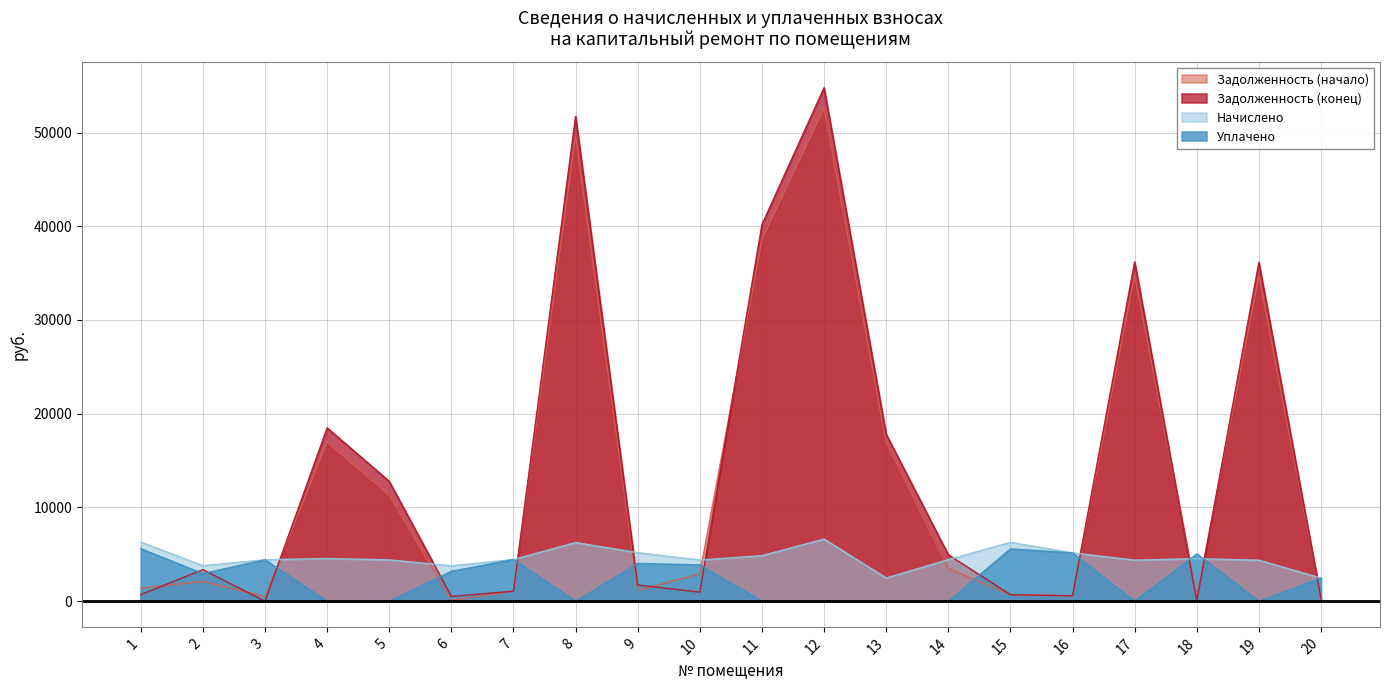

What is the difference between the Задолженность (конец) values at 13 and 20?

17539.8